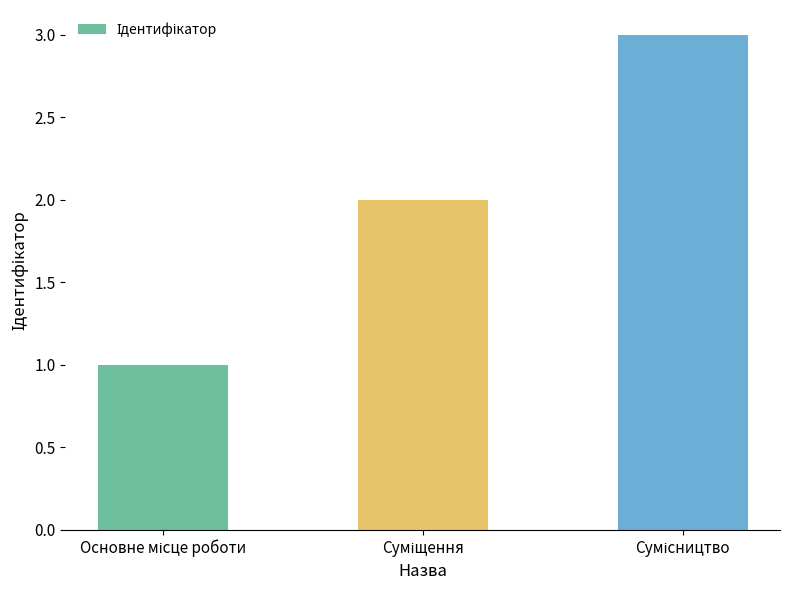

What is the maximum value shown in the chart?

3